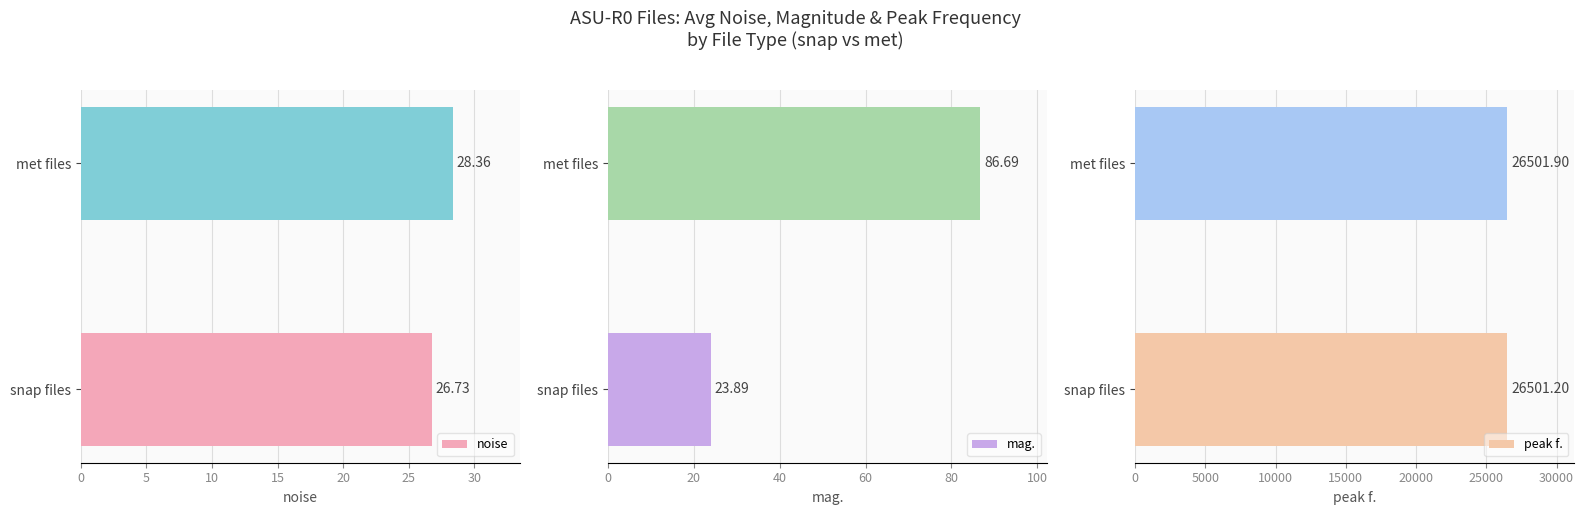

Does the chart contain any negative values?

No